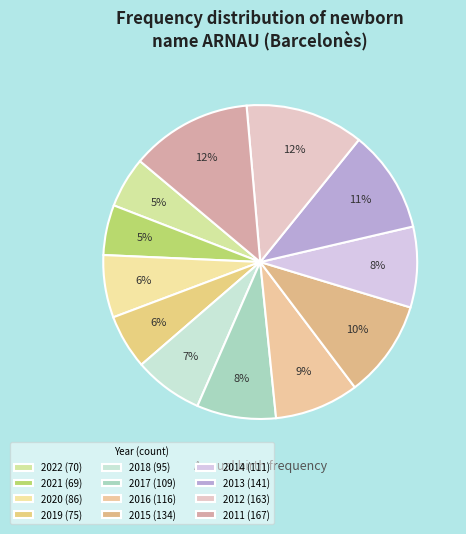

The 2019 slice represents 1% of the pie. True or false?

False